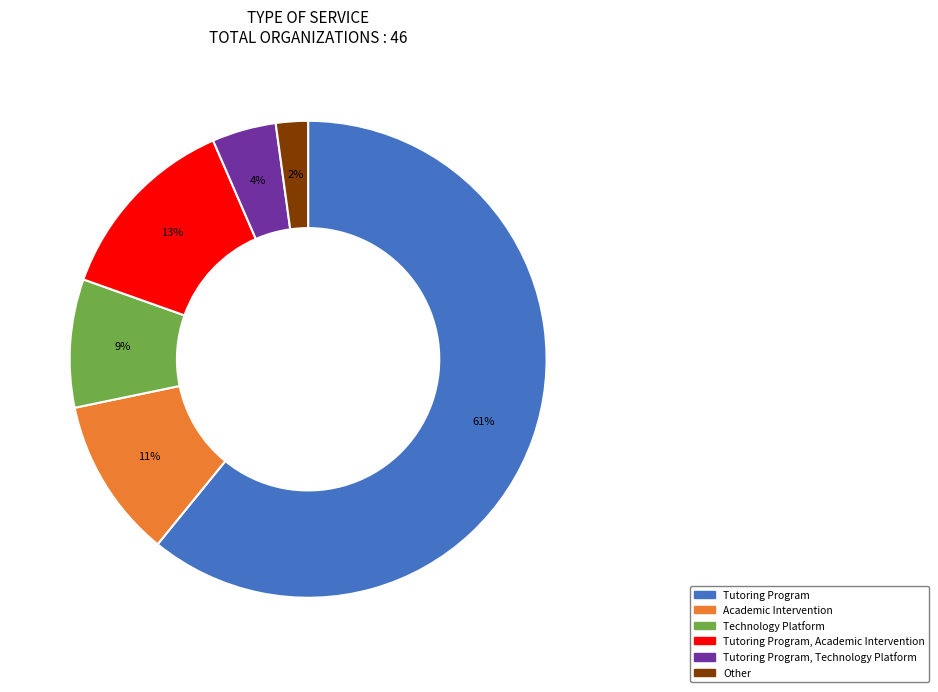

To the nearest percent, what is the average slice percentage?

17%